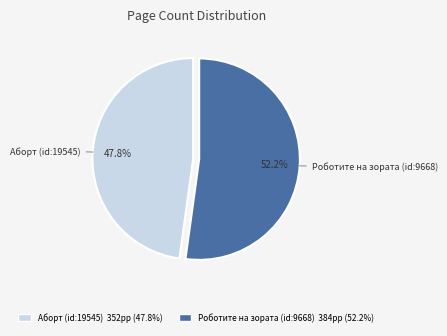

To the nearest percent, what is the combined percentage of Роботите на зората (id:9668) and Аборт (id:19545)?

100%